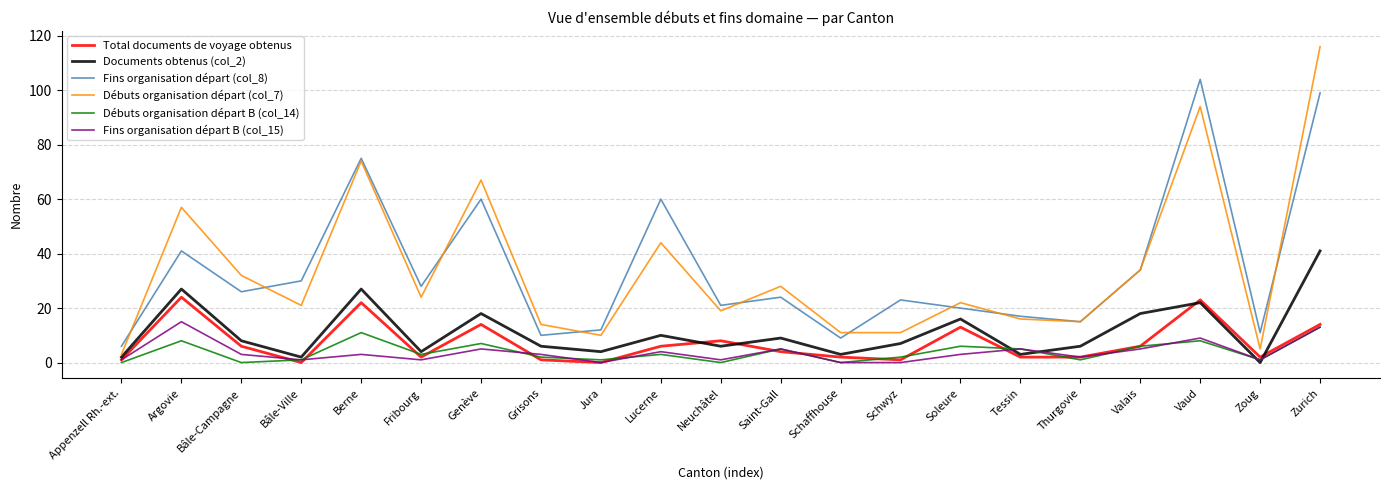

How many interior local peaks does the Débuts organisation départ (col_7) series have?

7